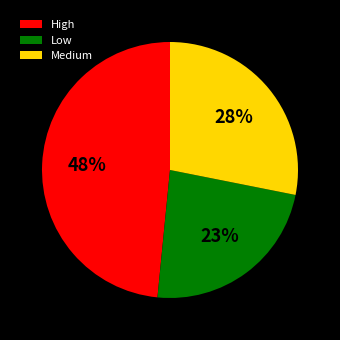

Count the number of slices in the pie.

3